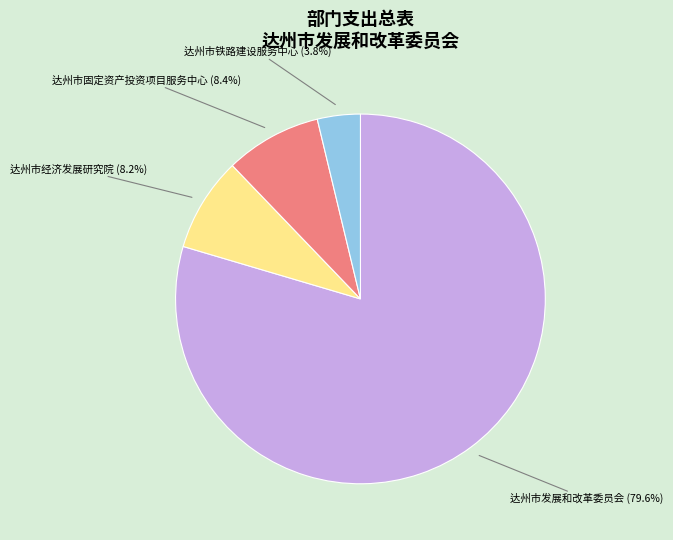

Is there a majority slice in this chart?

Yes